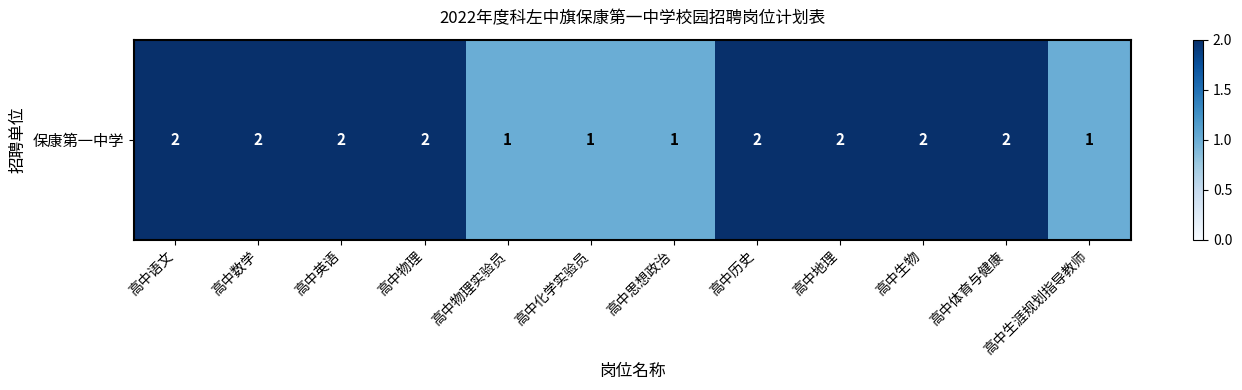

Which has a higher value, 高中历史 or 高中语文?

高中历史